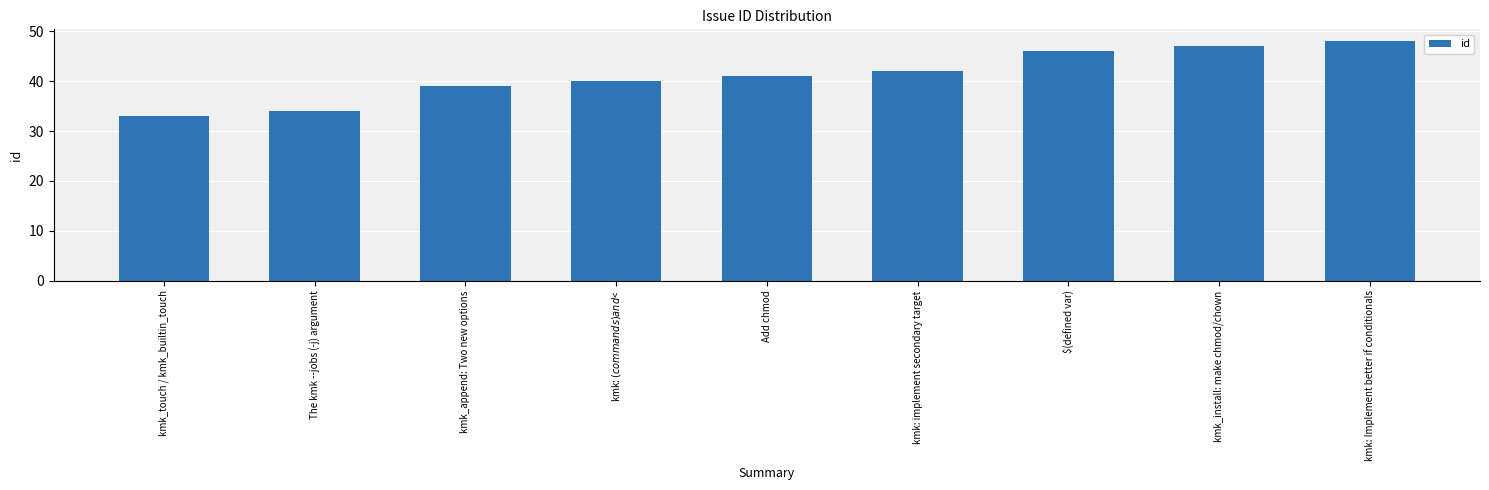

Read the value at Add chmod.

41